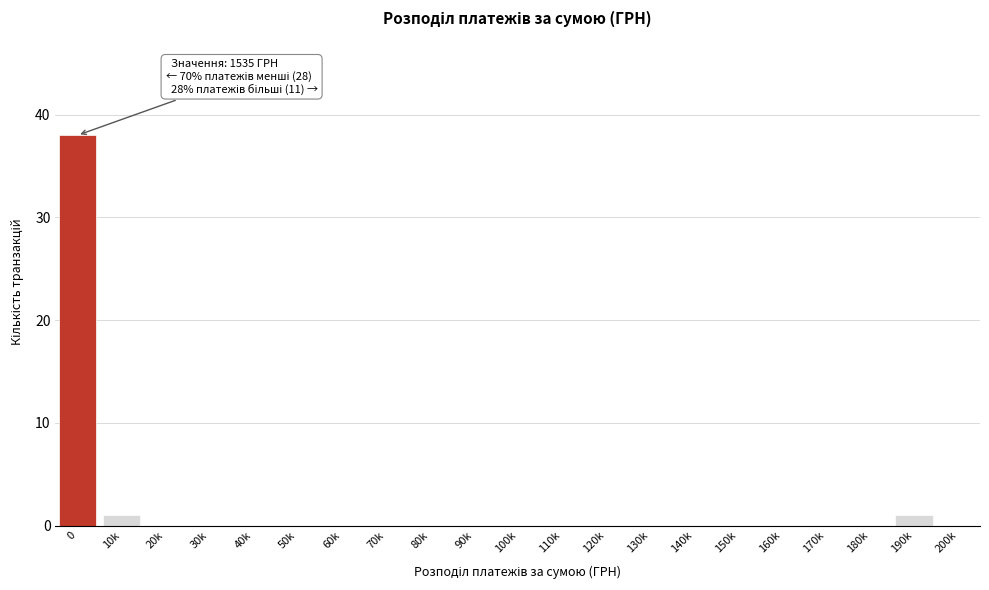

Reading left to right, what are all the values shown in this chart?

0=38	10k=1	20k=0	30k=0	40k=0	50k=0	60k=0	70k=0	80k=0	90k=0	100k=0	110k=0	120k=0	130k=0	140k=0	150k=0	160k=0	170k=0	180k=0	190k=1	200k=0